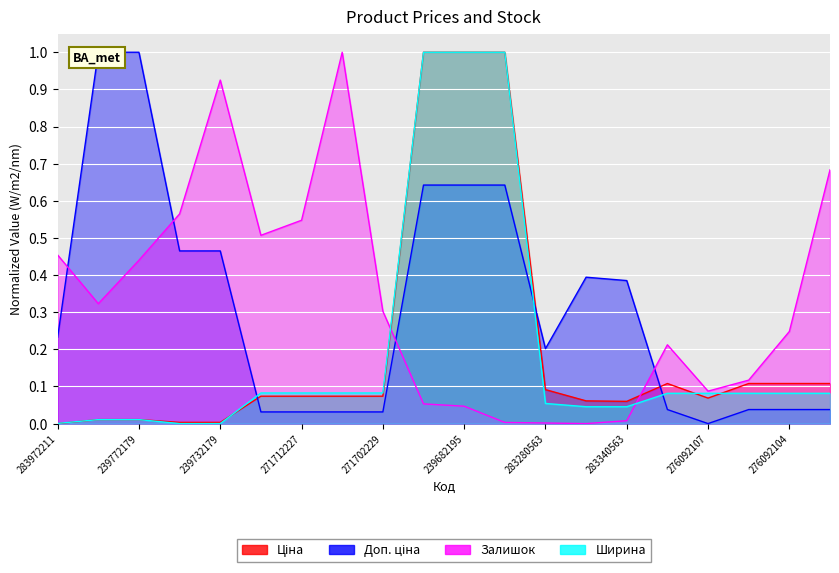

What is the difference between the maximum and minimum values in the Ширина series?

1.0